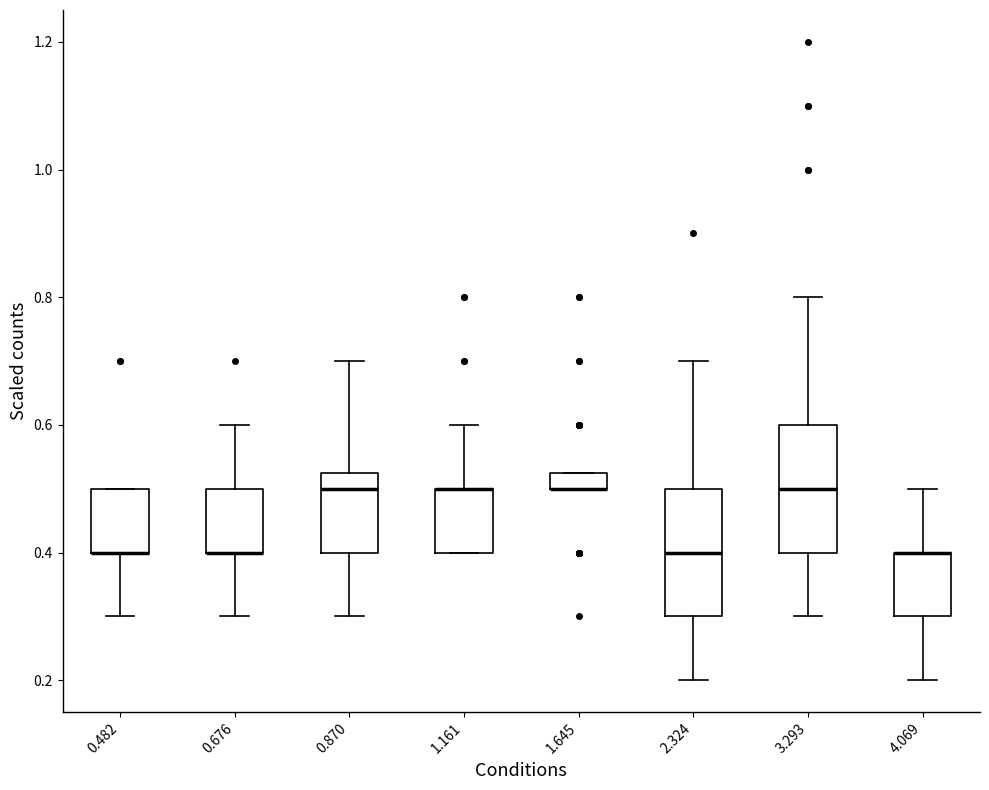

Where is the lower edge of the box at x = 0.676 on the y-axis? The values are not printed on the chart, so give them approximately, as read against the axis.

0.40